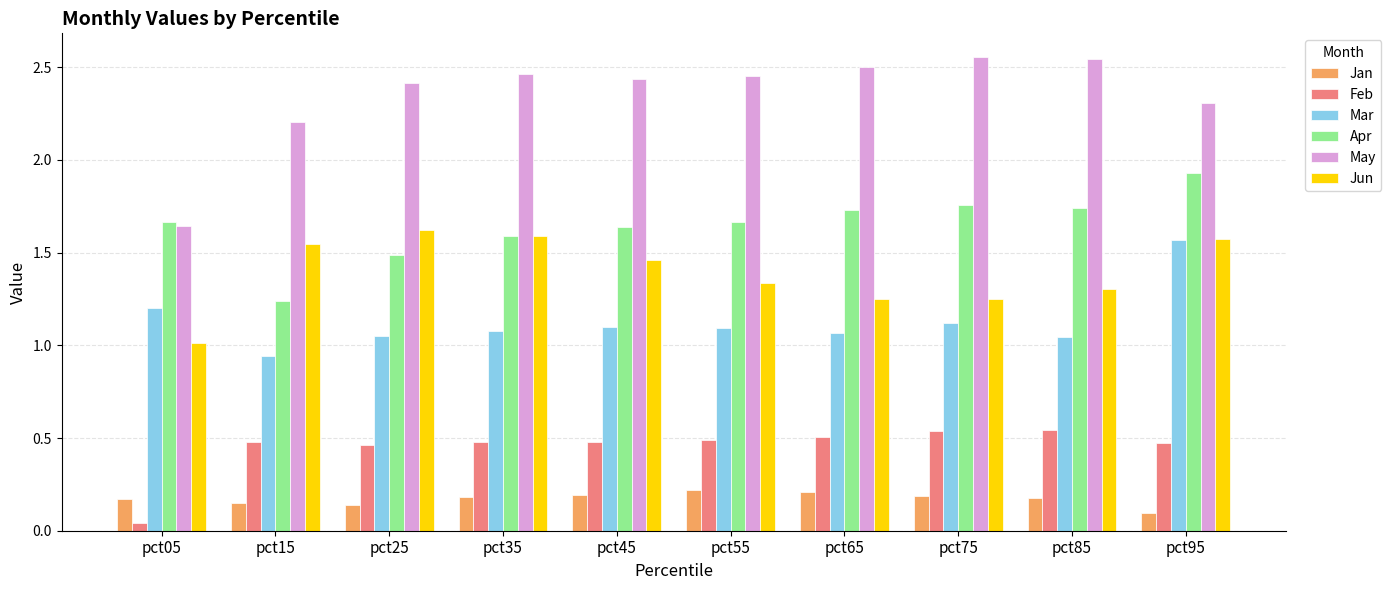

What is the difference between the maximum and minimum values in the Apr series?

0.7